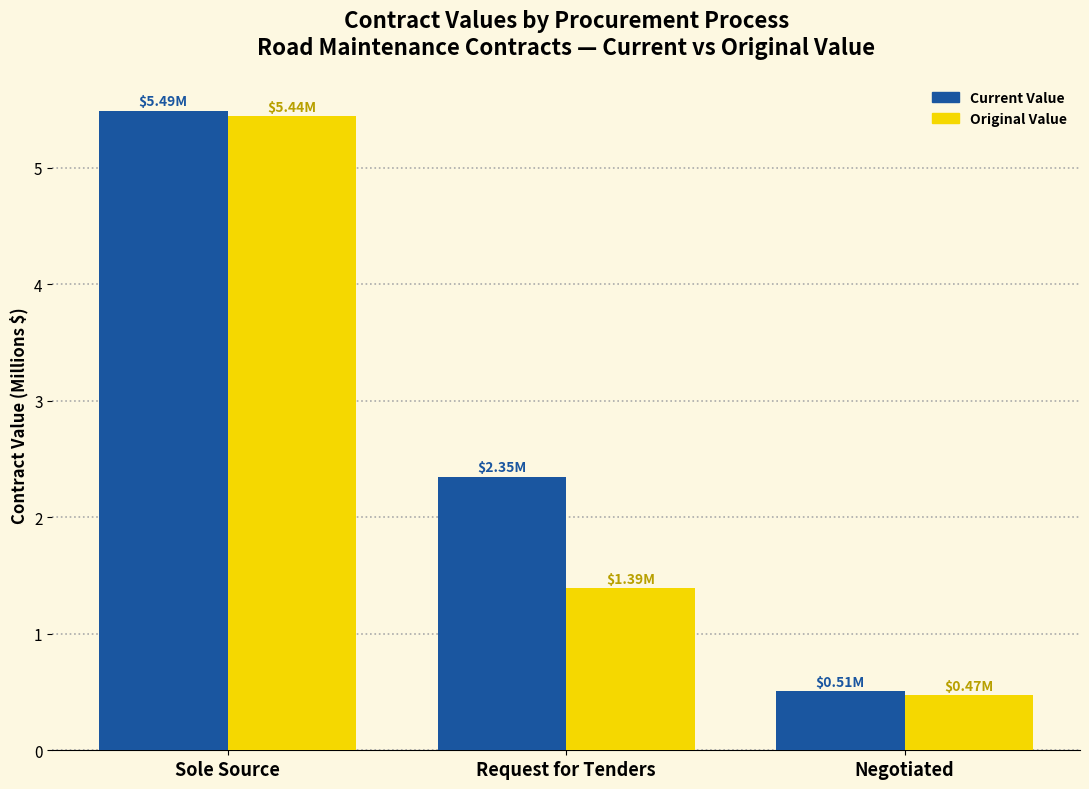

At which category is the sum across all series the highest?

Sole Source